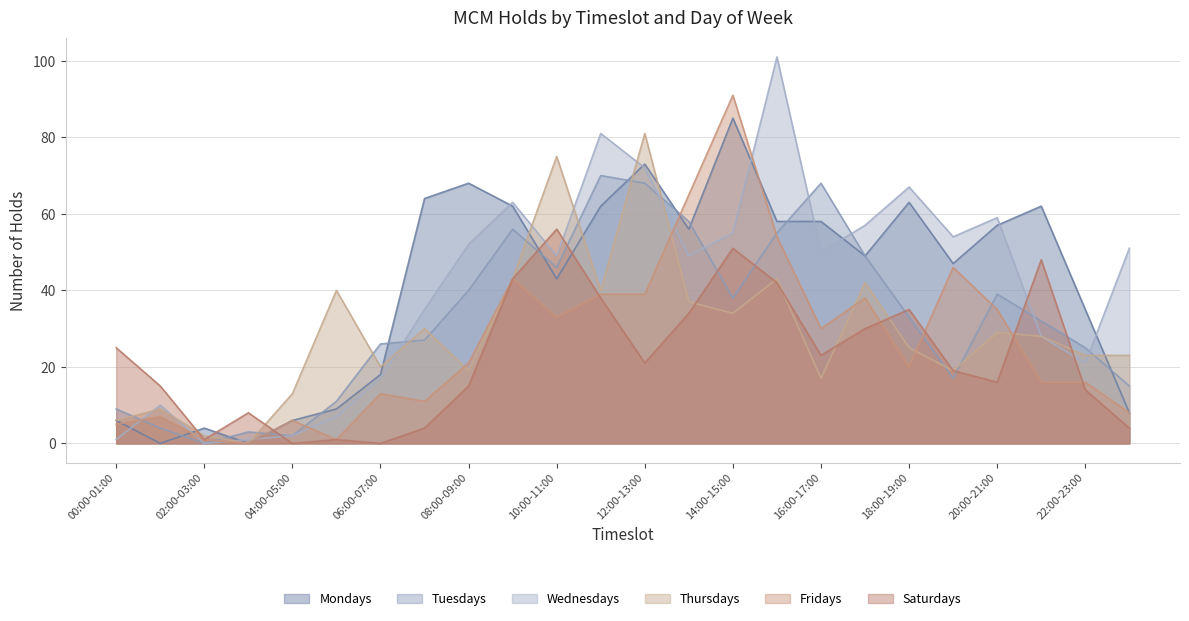

Is the value of Thursdays at 05:00-06:00 greater than the value of Mondays at 21:00-22:00?

No